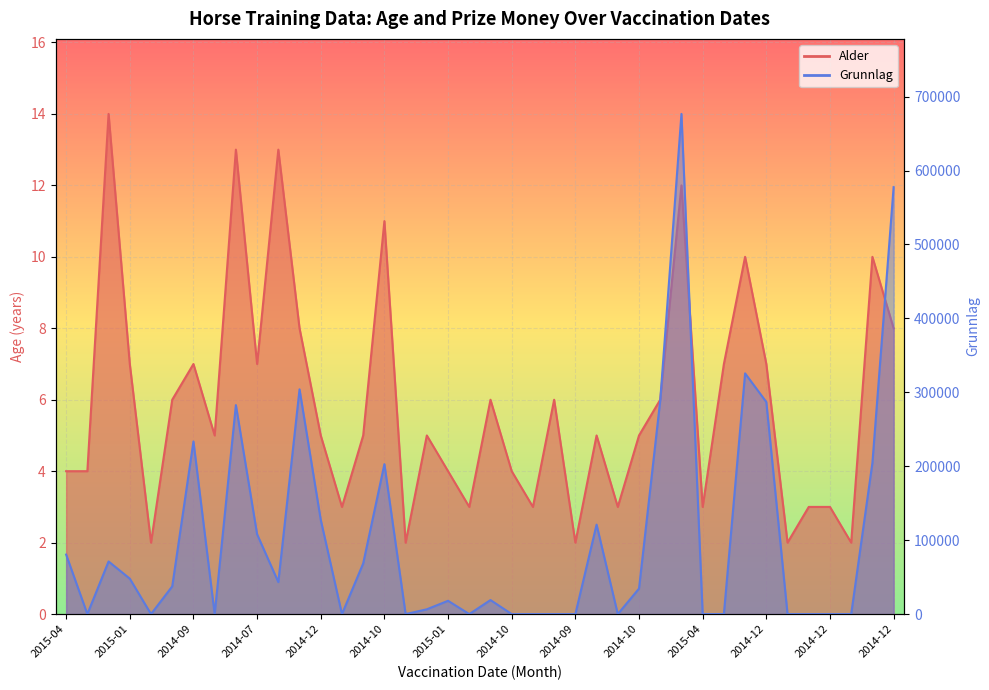

Is the value of Grunnlag at 2015-04 greater than the value of Alder at 2014-09?

Yes